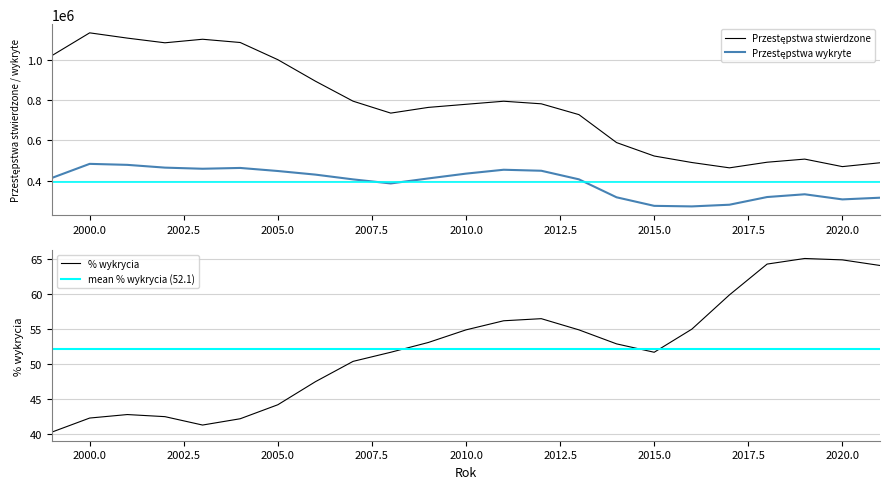

What is the sum of the Przestępstwa stwierdzone values at 2021 and 2005?

1489148.0